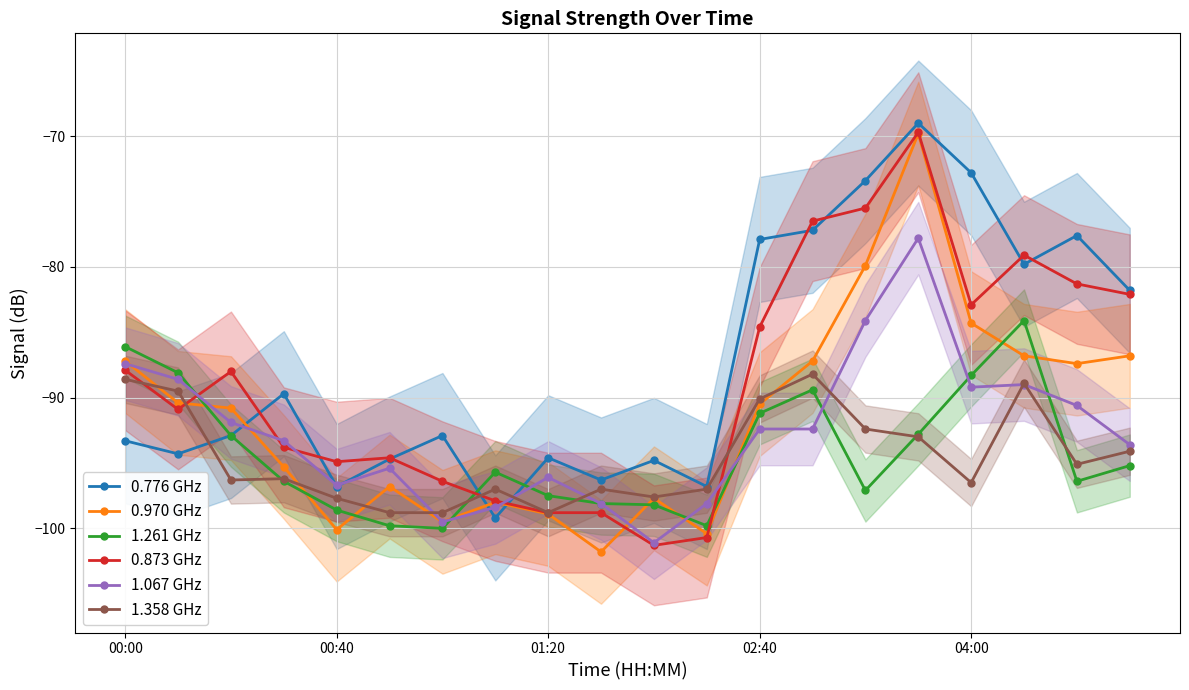

Does the chart display data point markers on the line(s)?

Yes